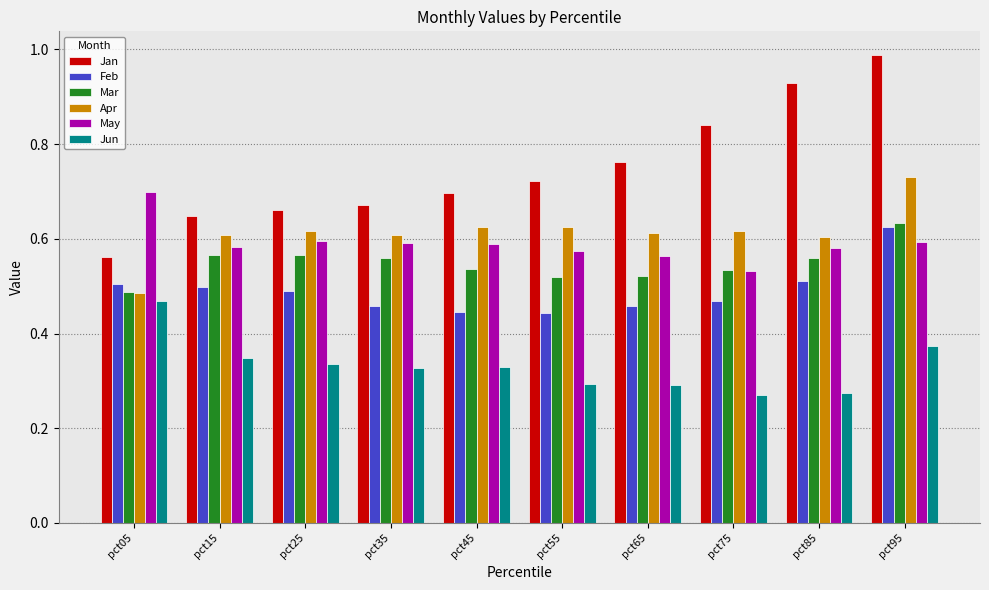

The Feb series shows 0.5 at pct85. True or false?

True